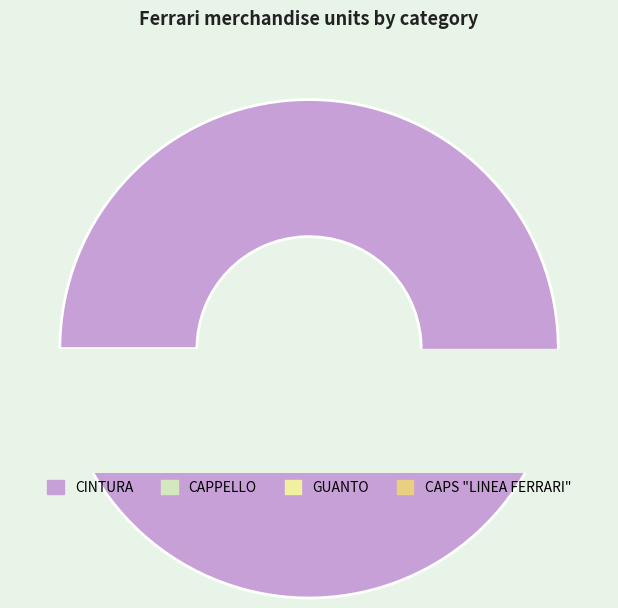

To the nearest percent, what portion does CINTURA represent?

97%